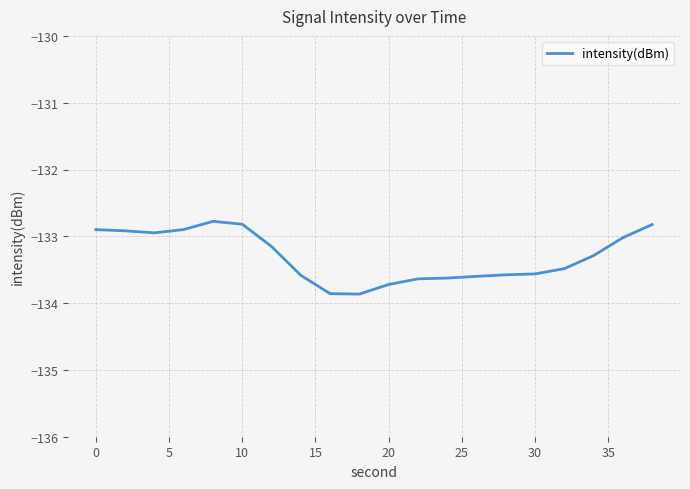

What is the difference between the maximum and minimum values?

1.1